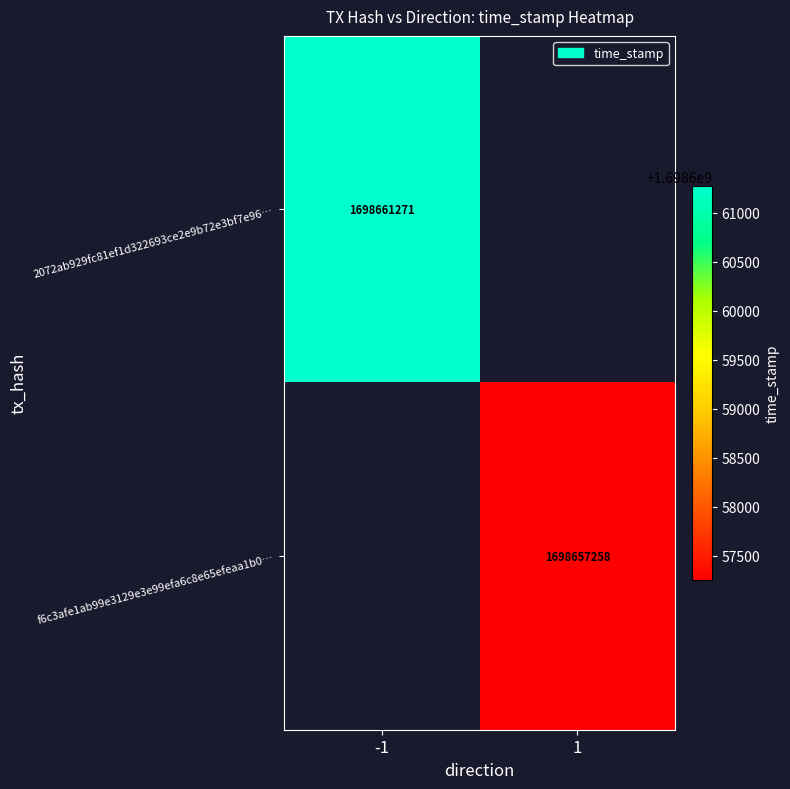

The value of f6c3afe1ab99e3129e3e99efa6c8e65efeaa1b0… at 1 is 923299957.9. True or false?

False